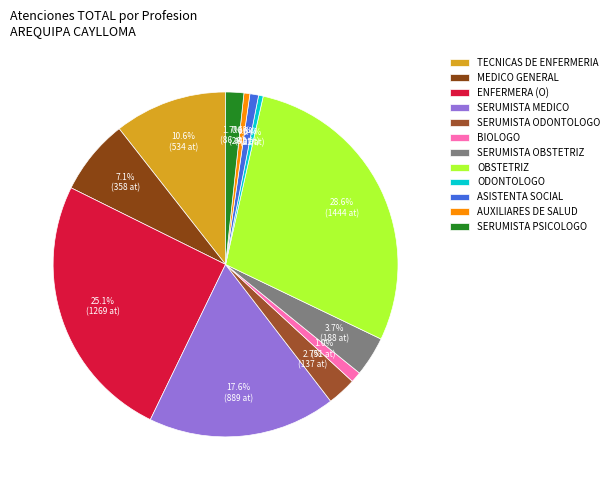

To the nearest percent, what is the difference between the SERUMISTA OBSTETRIZ and MEDICO GENERAL slice percentages?

3%